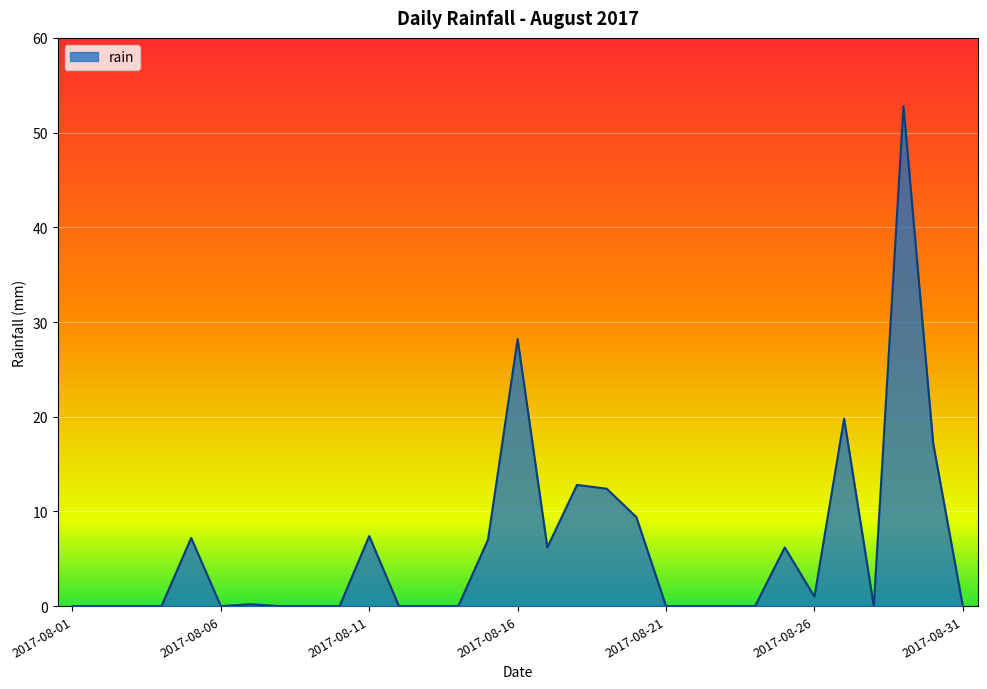

True or false: there are more than 1 points higher than both neighbors.

True